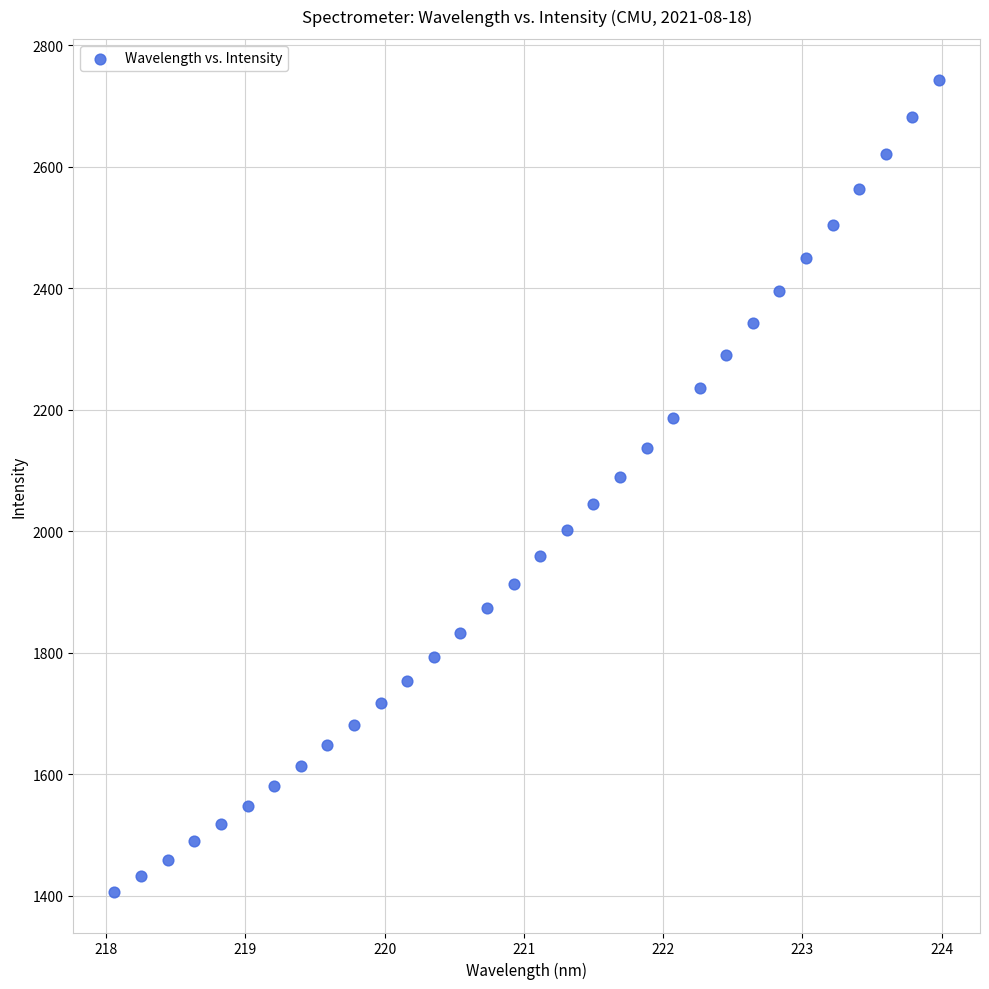

What is the range of Y values (max minus min)?

1337.7